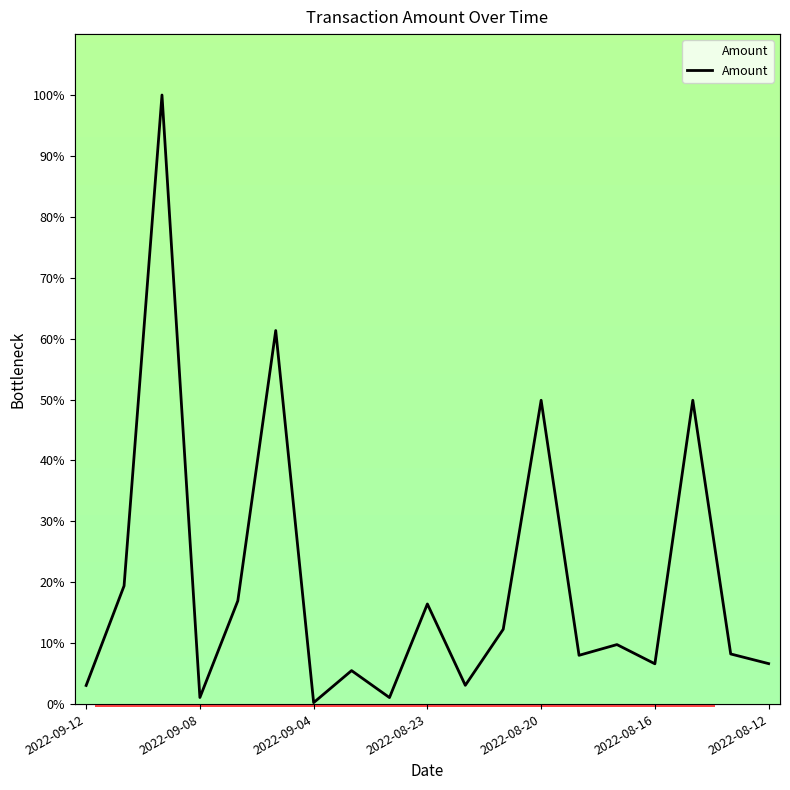

What is the value of the 7th point from the left?

0.2